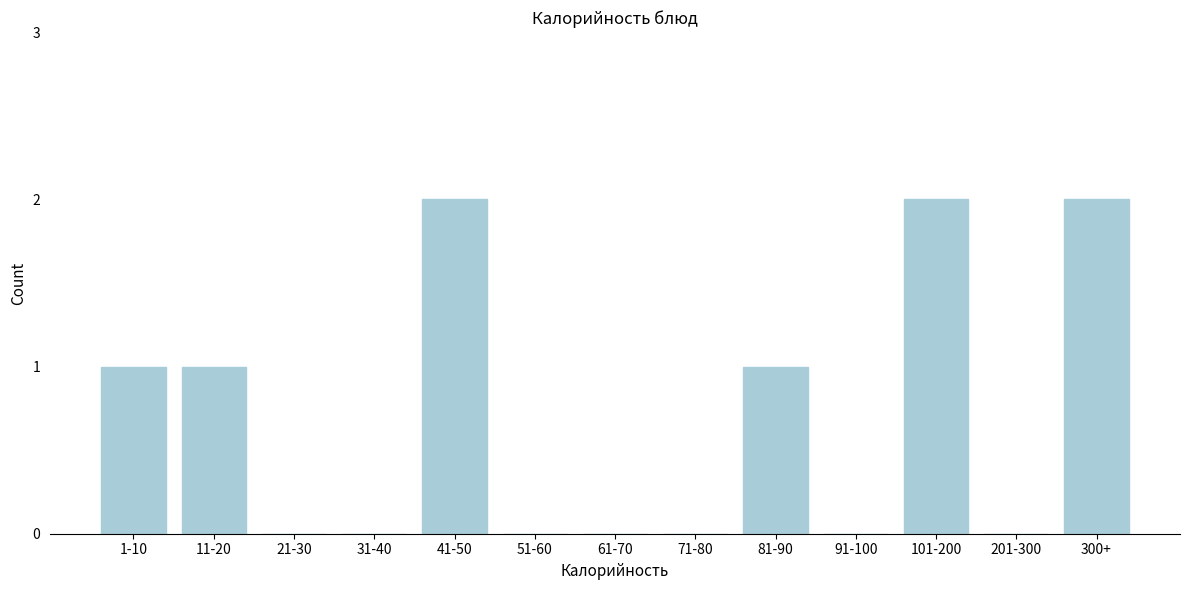

Reading left to right, list all the values displayed in this chart.

1-10=1	11-20=1	21-30=0	31-40=0	41-50=2	51-60=0	61-70=0	71-80=0	81-90=1	91-100=0	101-200=2	201-300=0	300+=2